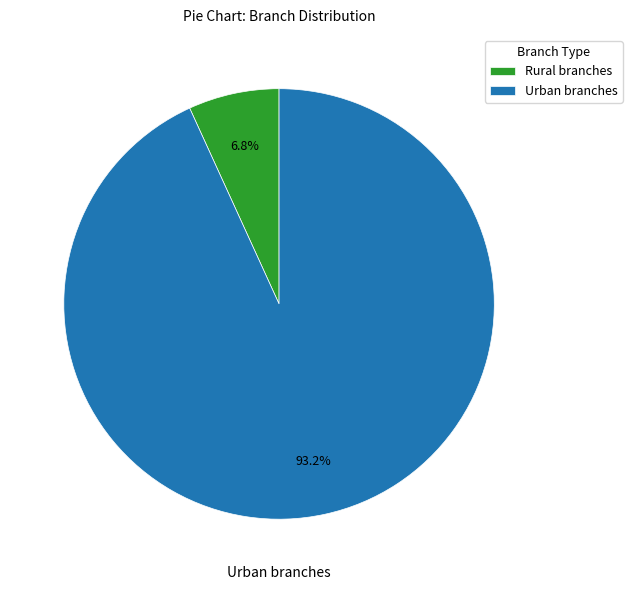

Which has a higher value, Rural branches or Urban branches?

Urban branches